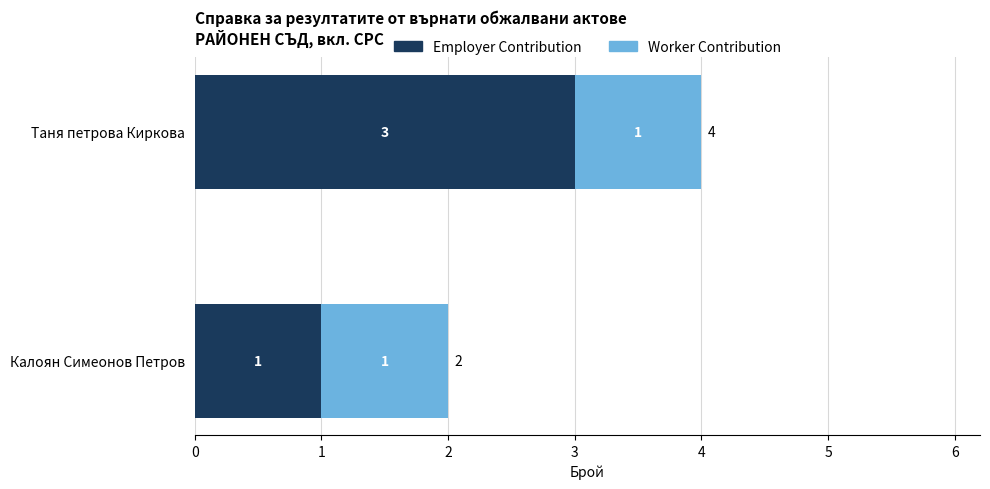

Which category has the lowest value in the Employer Contribution series?

Калоян Симеонов Петров